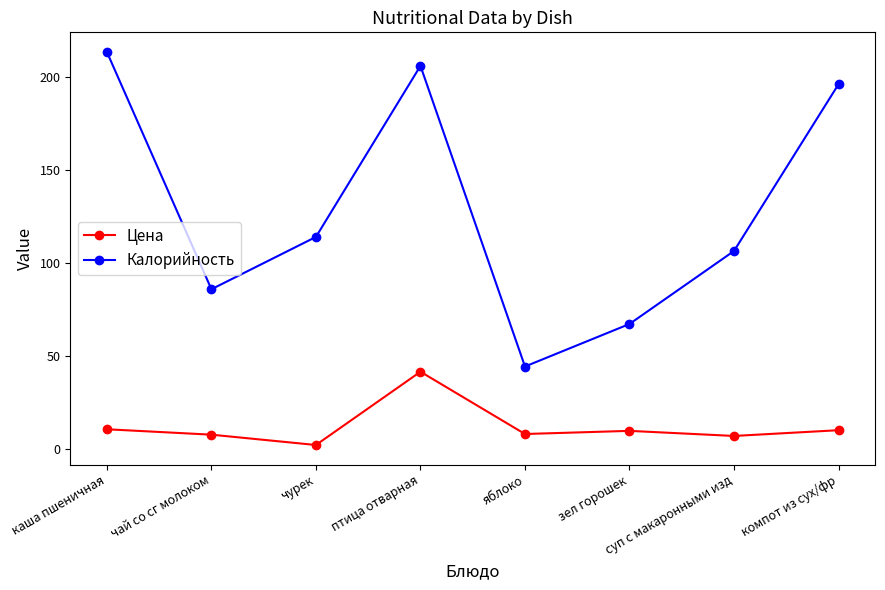

Rank the series by their average value, from highest to lowest.

Калорийность, Цена